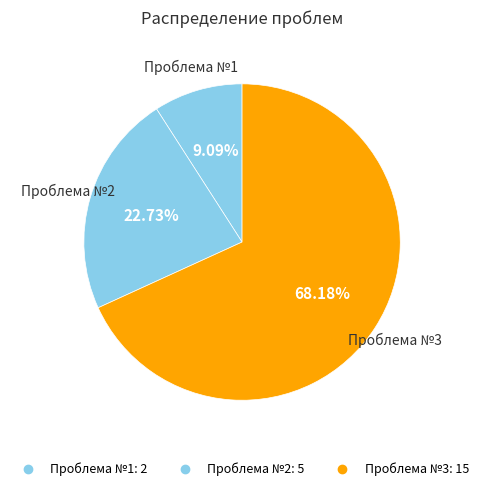

How many slices are in this pie chart?

3